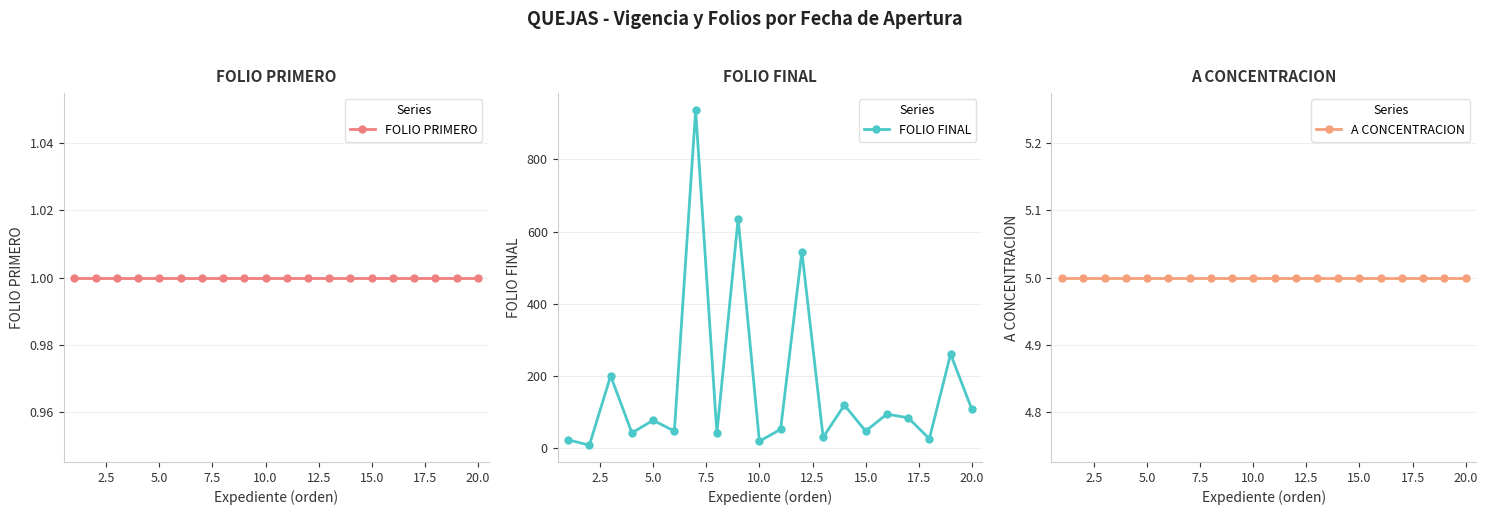

What are all the series names shown in the legend?

FOLIO PRIMERO, FOLIO FINAL, A CONCENTRACION